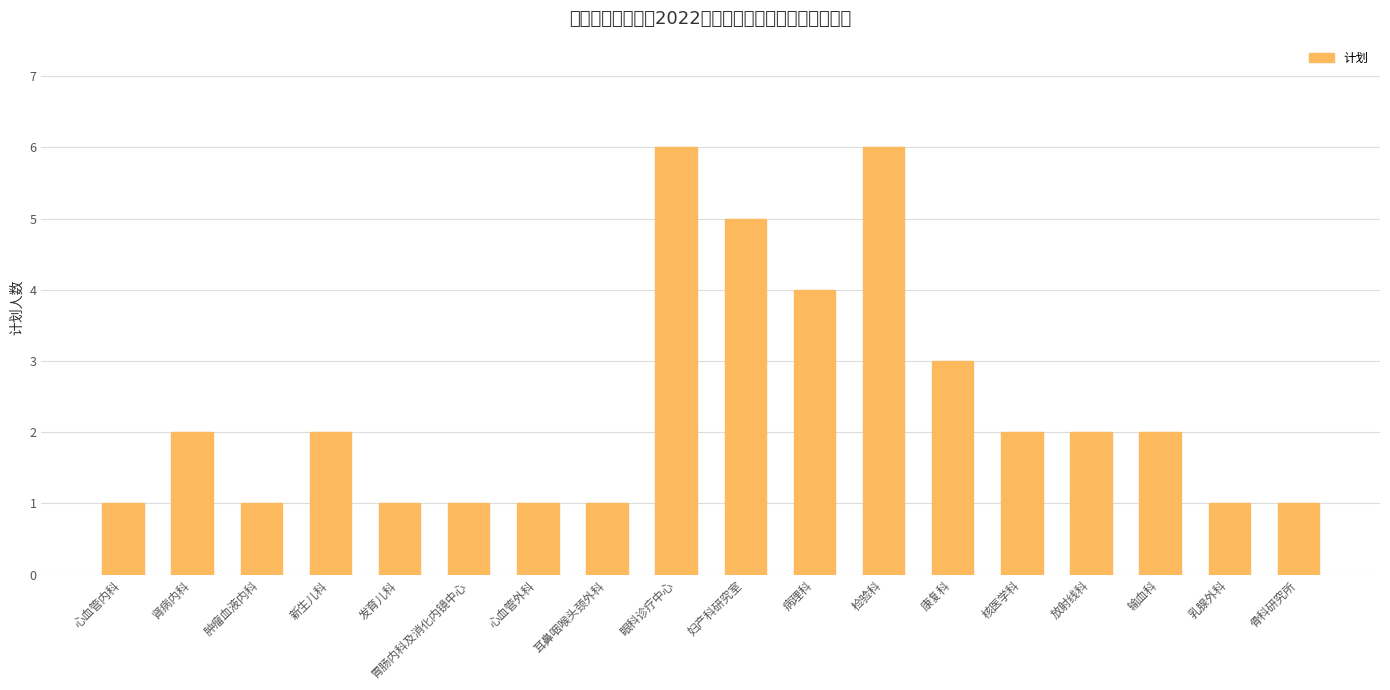

Count the number of data series in this chart.

1